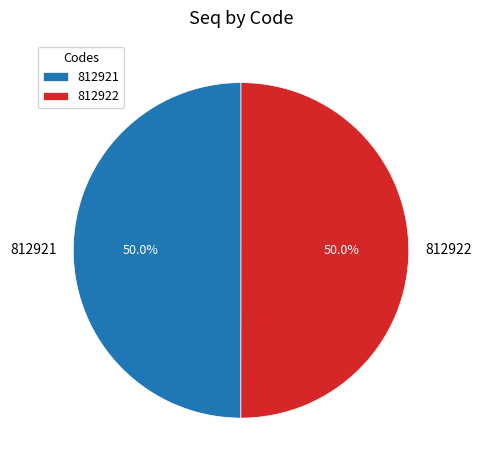

To the nearest percent, what portion does 812921 represent?

50%